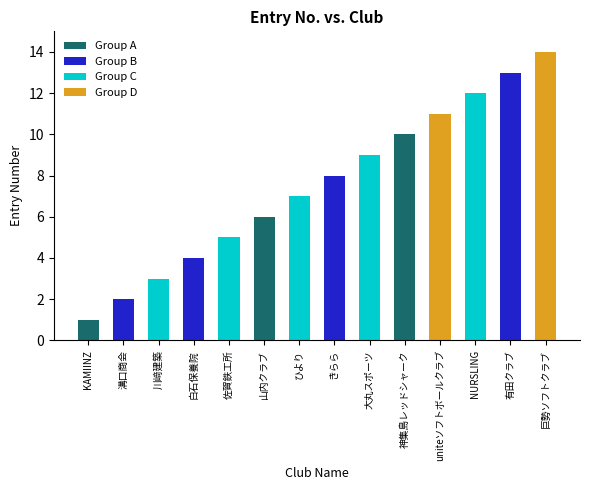

True or false: the data shows 5 at 佐賀鉄工所.

True